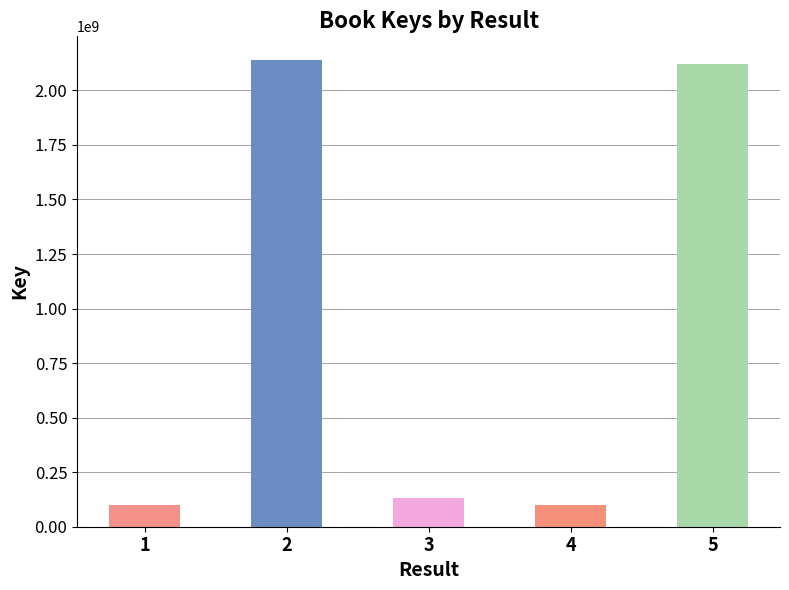

What is the minimum value shown in the chart?

100723166